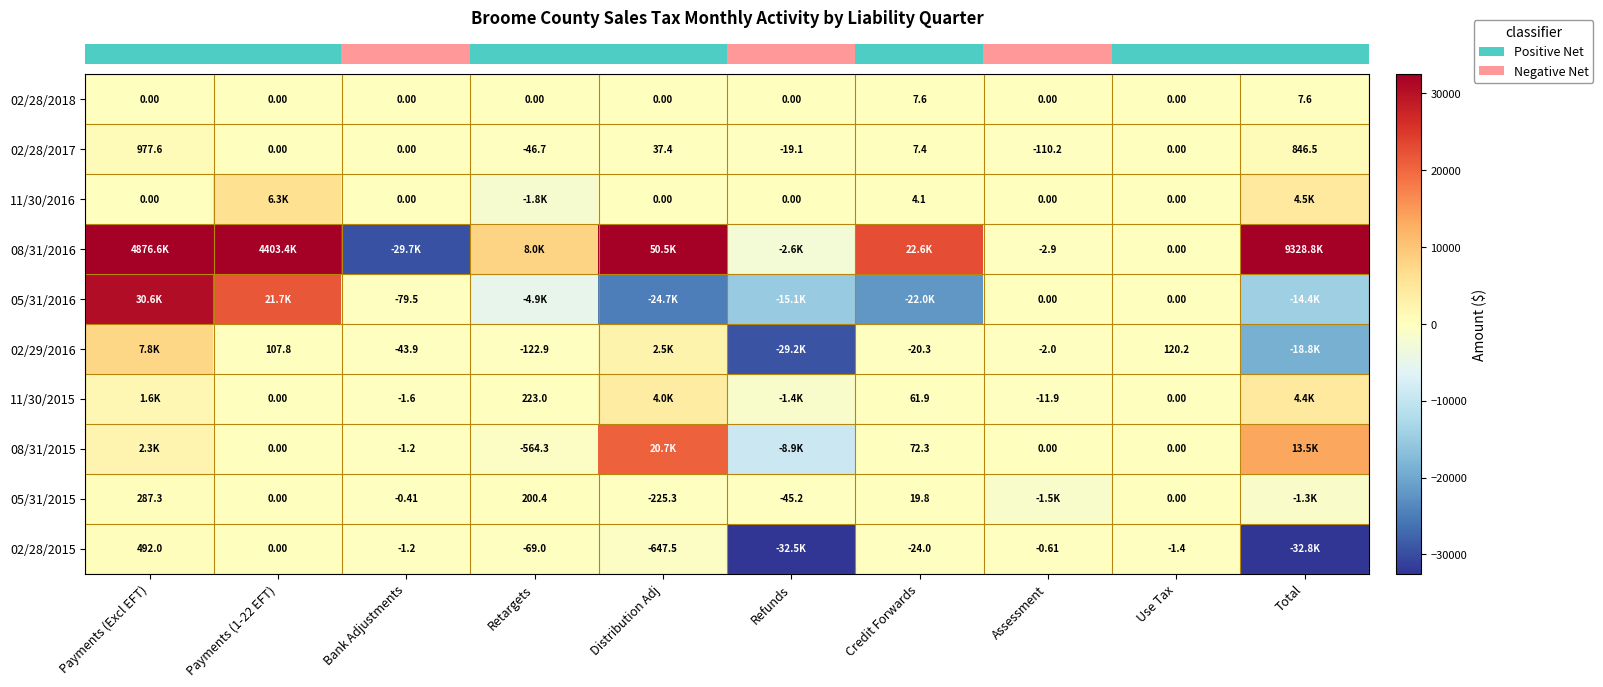

What is the spread (max minus min) of values at Distribution Adj?

75175.6